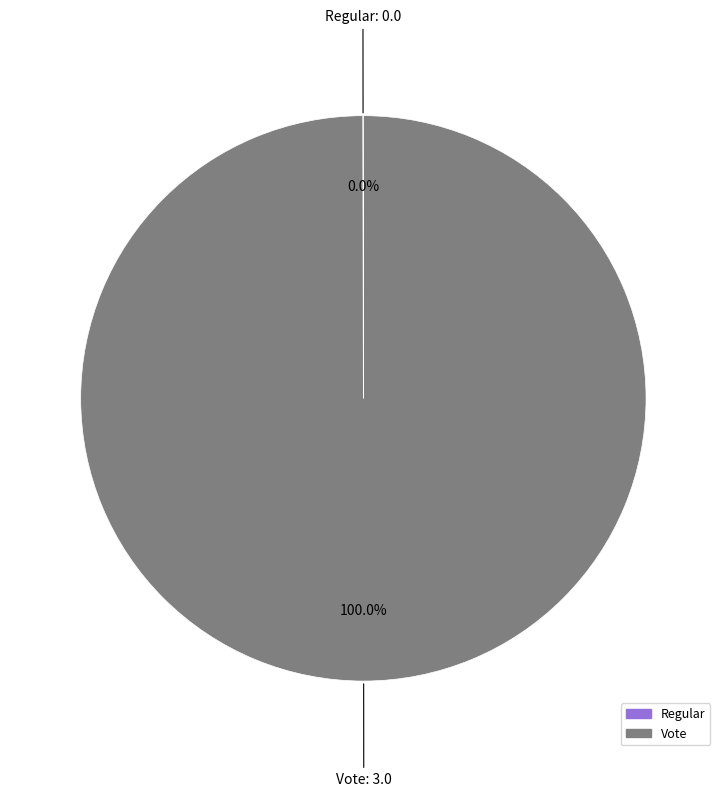

To the nearest percent, what is the average slice percentage?

50%